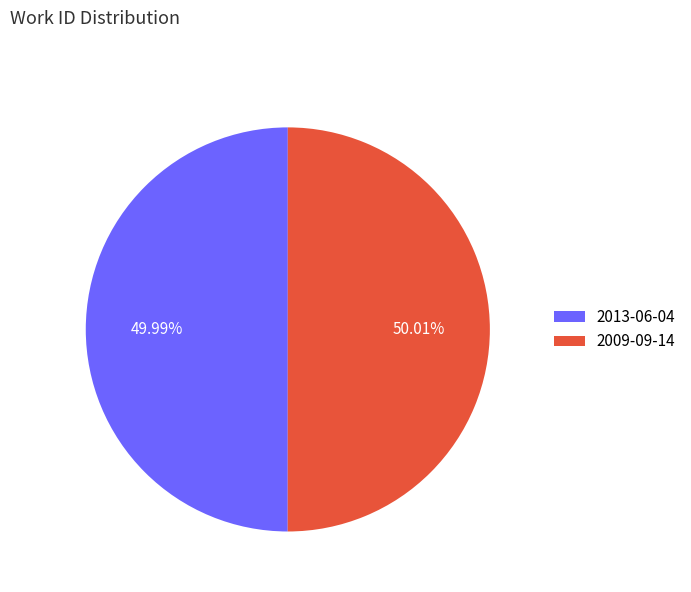

To the nearest percent, what is the average slice percentage?

50%